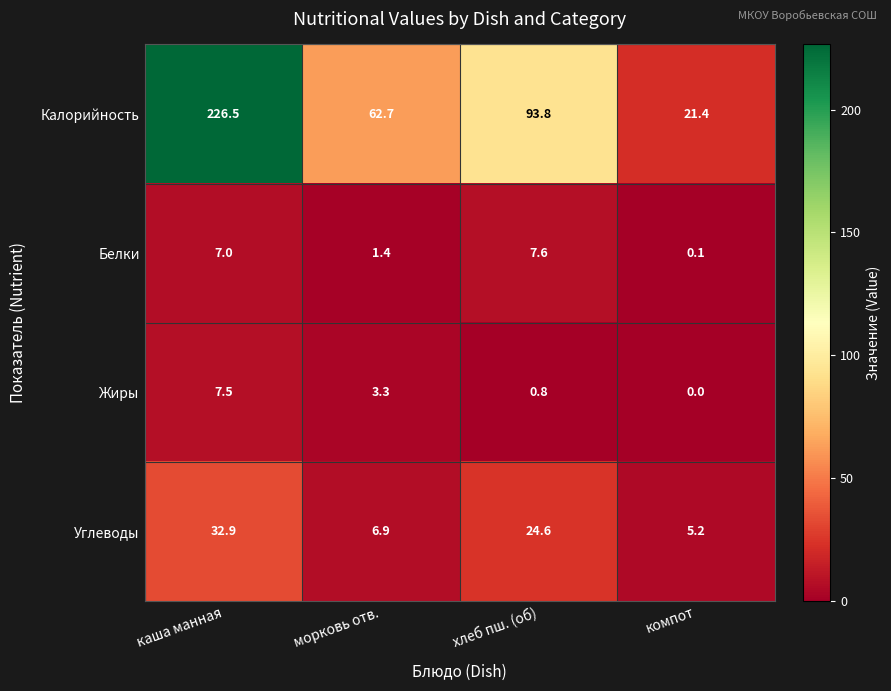

Between каша манная and морковь отв., which series saw the biggest shift?

Калорийность